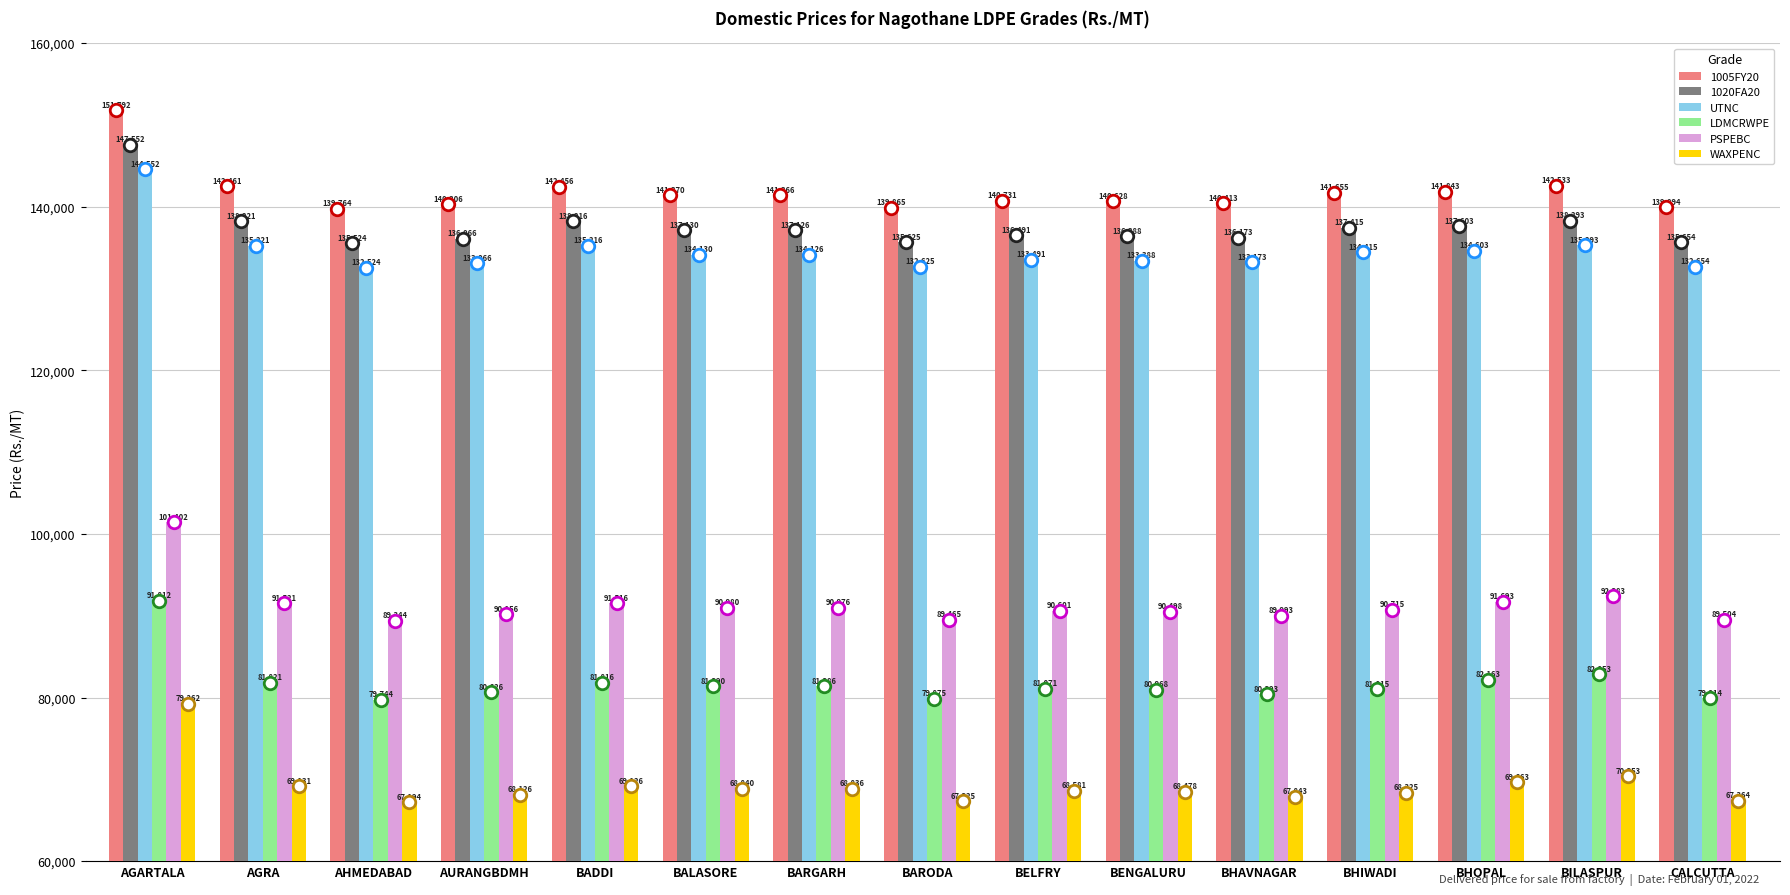

Does the chart contain stacked bars?

No